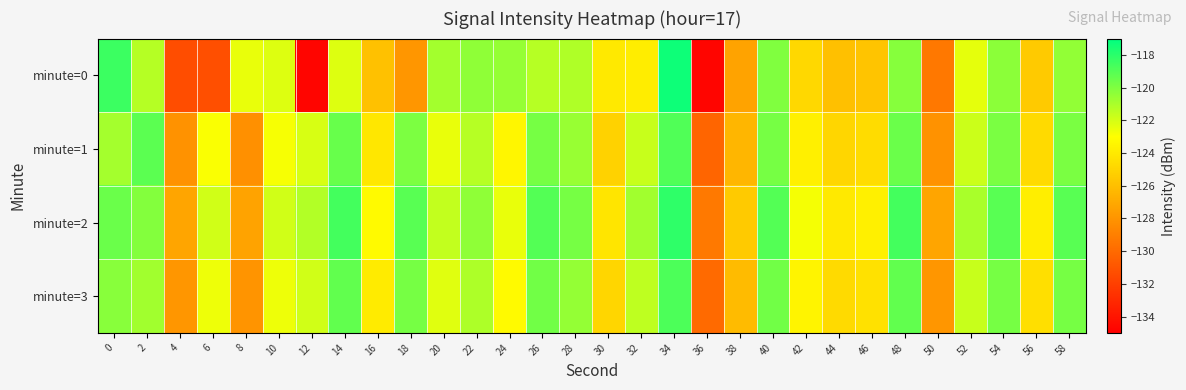

Reading left to right, what are all the values shown in this chart?

minute=0: 0=-118.4	2=-121.3	4=-131.3	6=-131.3	8=-122.5	10=-122.2	12=-134.7	14=-122.2	16=-125.9	18=-127.9	20=-120.8	22=-120.4	24=-120.5	26=-121.3	28=-121.1	30=-124.0	32=-123.8	34=-117.3	36=-134.7	38=-127.3	40=-120.0	42=-124.8	44=-125.9	46=-125.8	48=-120.2	50=-129.3	52=-122.4	54=-120.3	56=-125.4	58=-120.5
minute=1: 0=-120.9	2=-119.2	4=-128.1	6=-122.9	8=-128.2	10=-122.8	12=-122.1	14=-119.5	16=-124.1	18=-119.9	20=-122.5	22=-121.3	24=-123.4	26=-119.8	28=-120.6	30=-125.1	32=-121.7	34=-118.9	36=-130.2	38=-126.4	40=-119.8	42=-123.7	44=-124.9	46=-124.6	48=-119.5	50=-128.1	52=-121.8	54=-119.9	56=-124.7	58=-119.9
minute=2: 0=-119.5	2=-120.1	4=-127.2	6=-121.9	8=-127.3	10=-121.9	12=-121.2	14=-118.6	16=-123.2	18=-119.1	20=-121.6	22=-120.4	24=-122.5	26=-119.0	28=-119.8	30=-124.2	32=-120.8	34=-118.1	36=-129.3	38=-125.5	40=-119.0	42=-122.8	44=-124.0	46=-123.7	48=-118.6	50=-127.2	52=-121.0	54=-119.1	56=-123.8	58=-119.1
minute=3: 0=-120.2	2=-120.8	4=-127.9	6=-122.6	8=-128.0	10=-122.6	12=-121.9	14=-119.3	16=-123.9	18=-119.8	20=-122.3	22=-121.1	24=-123.2	26=-119.7	28=-120.5	30=-124.9	32=-121.5	34=-118.8	36=-130.0	38=-126.2	40=-119.7	42=-123.5	44=-124.7	46=-124.4	48=-119.3	50=-127.9	52=-121.7	54=-119.8	56=-124.5	58=-119.8